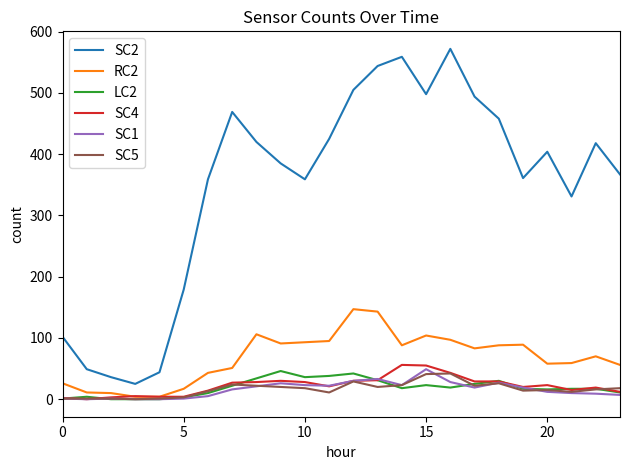

Which series has the largest range (max minus min)?

SC2